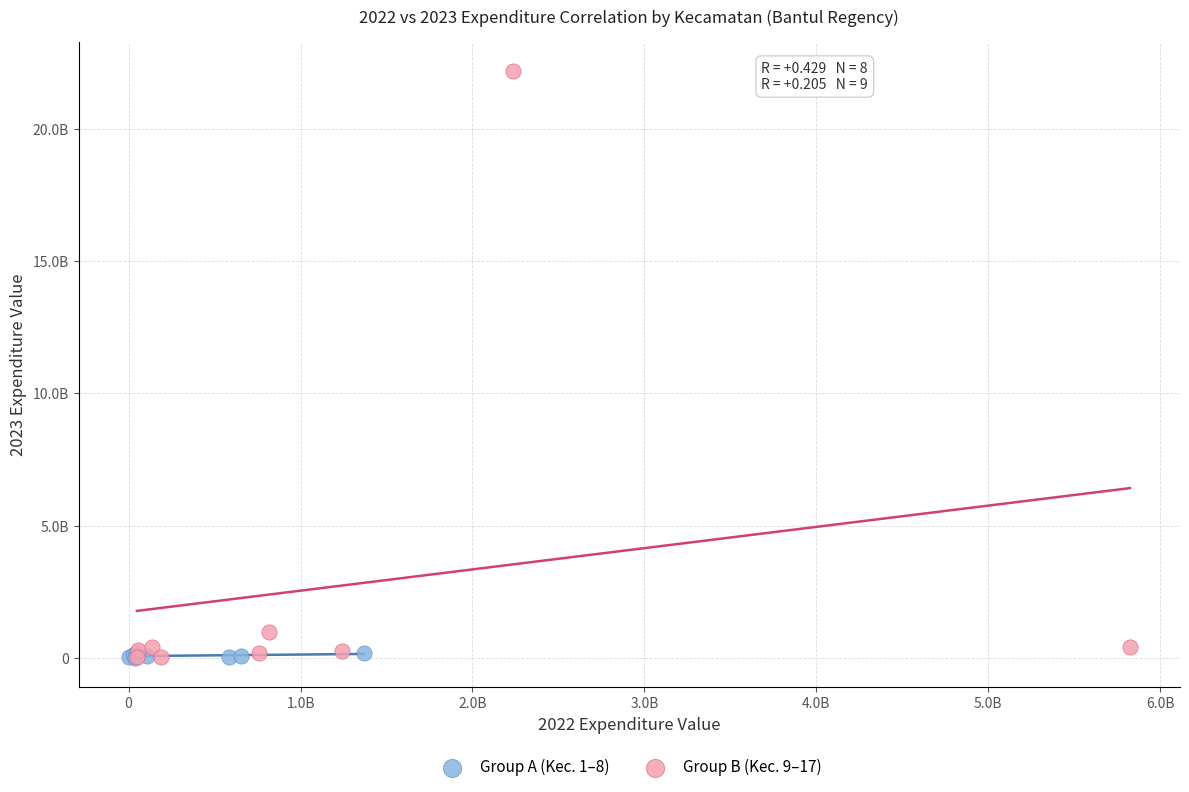

What are all the series names shown in the legend?

Group A (Kec. 1–8), Group B (Kec. 9–17)